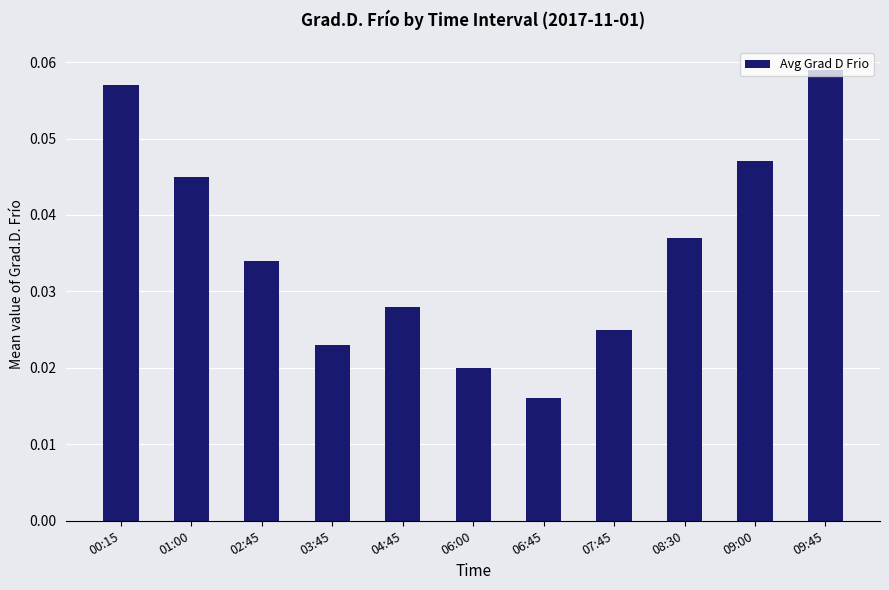

Which label corresponds to the largest value in the chart?

09:45